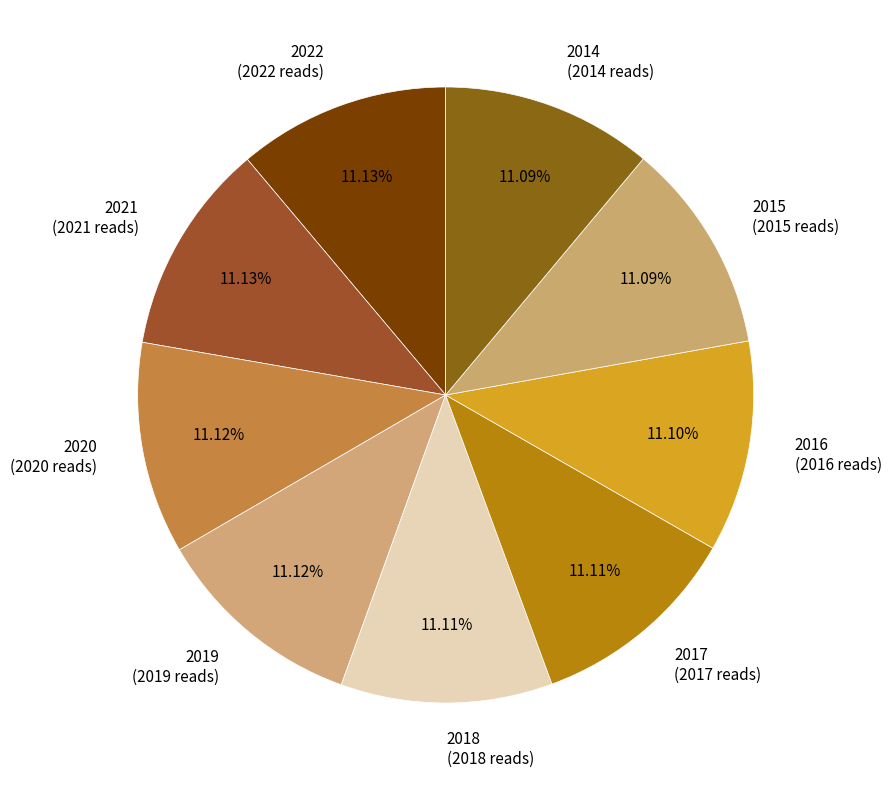

How many segments does this pie chart have?

9